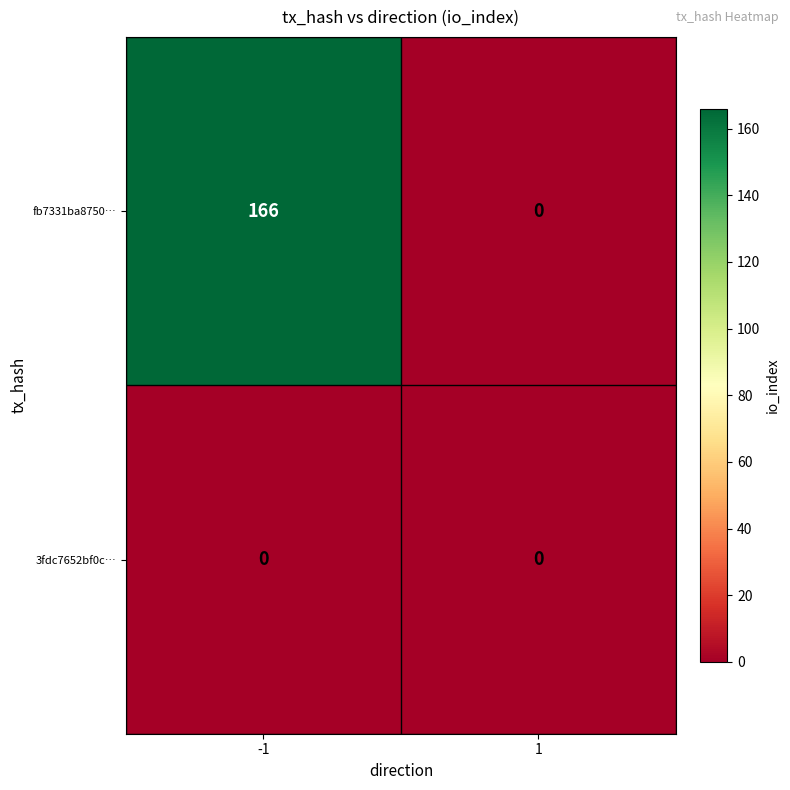

Reading left to right, transcribe all the data shown in this chart.

fb7331ba8750…: -1=166	1=0
3fdc7652bf0c…: -1=0	1=0